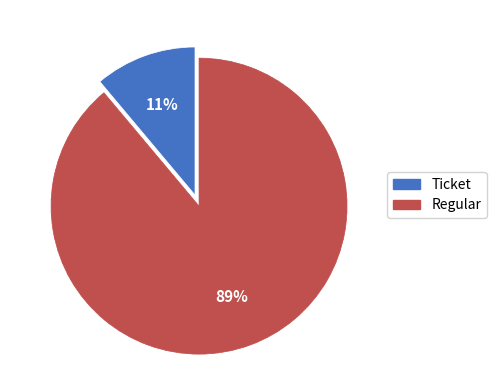

How many segments does this pie chart have?

2